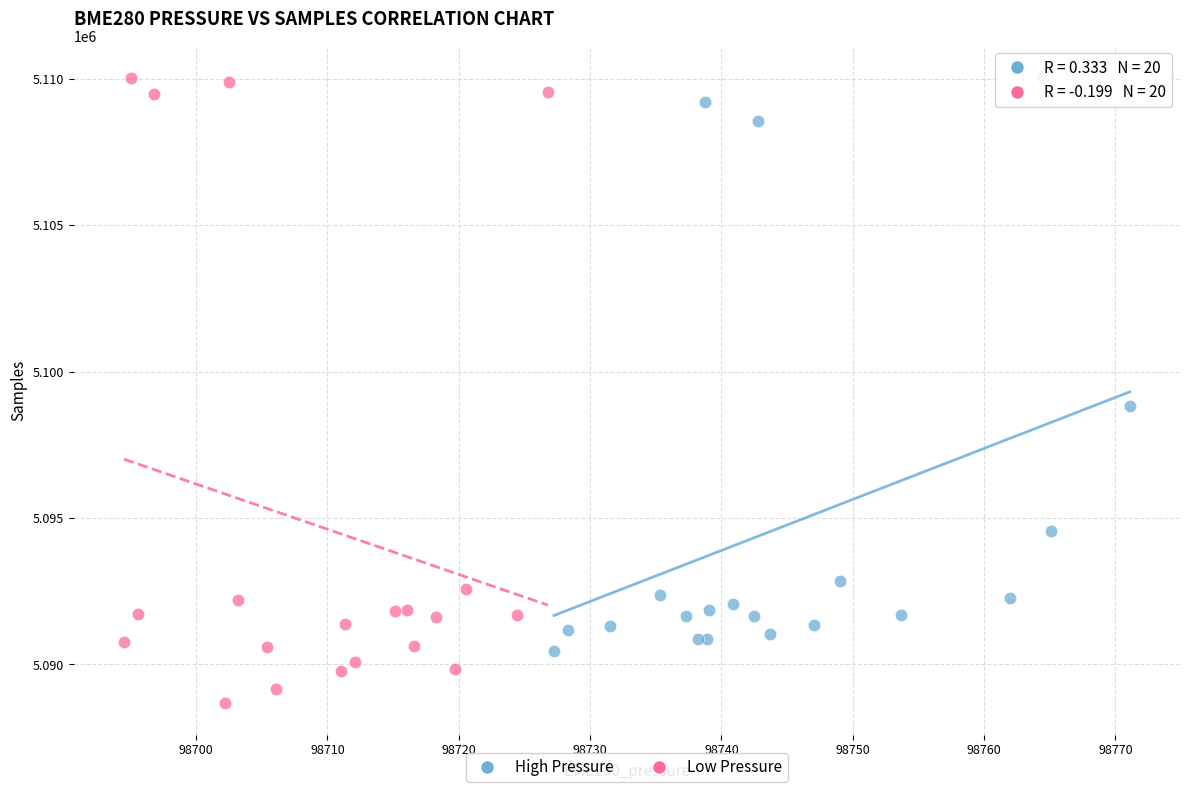

Which series contains the lowest Y value?

Low Pressure